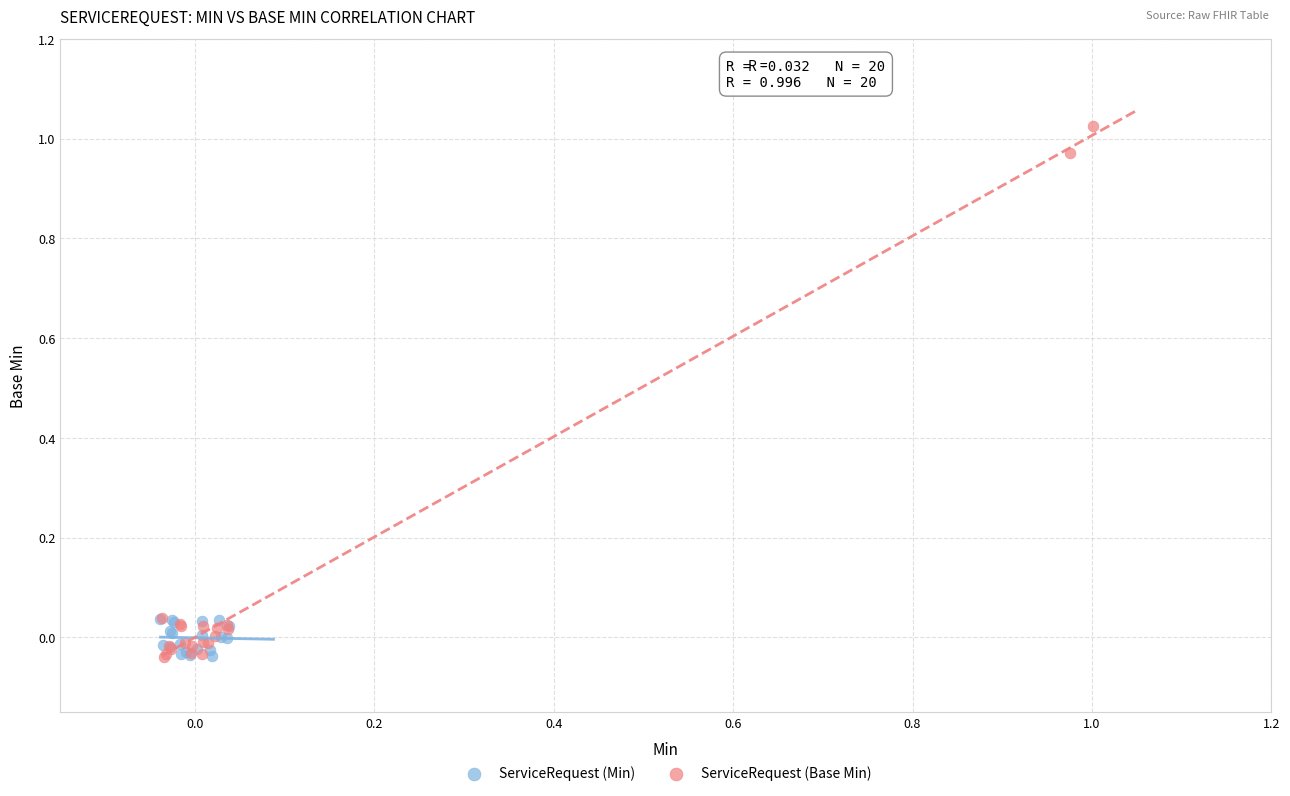

What are all the series names shown in the legend?

ServiceRequest (Min), ServiceRequest (Base Min)